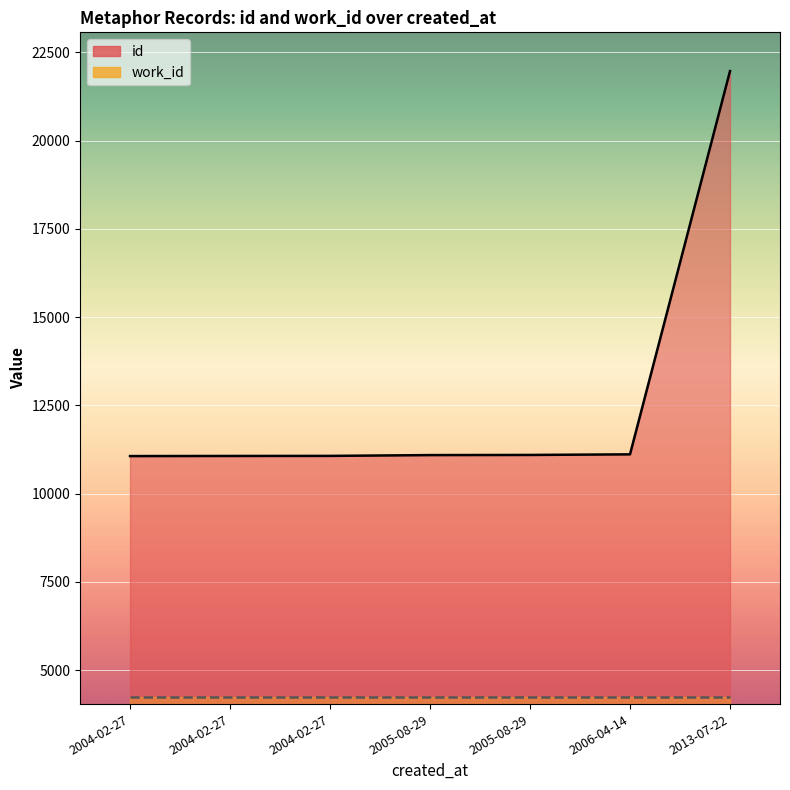

Reading left to right, what are all the values shown in this chart?

11066	11069	11071	11094	11098	11115	21971